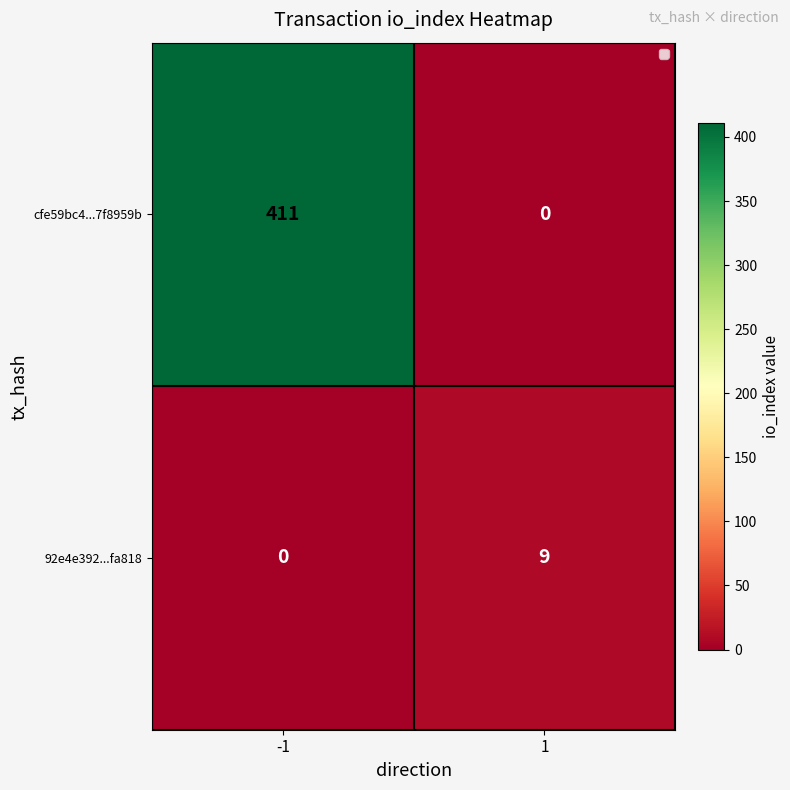

True or false: cfe59bc4...7f8959b has a value of 566 at -1.

False